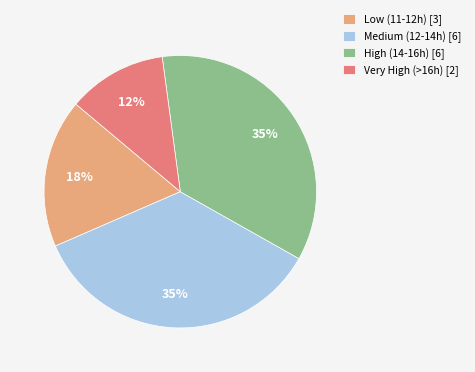

Is there any slice that represents more than half of the pie?

No